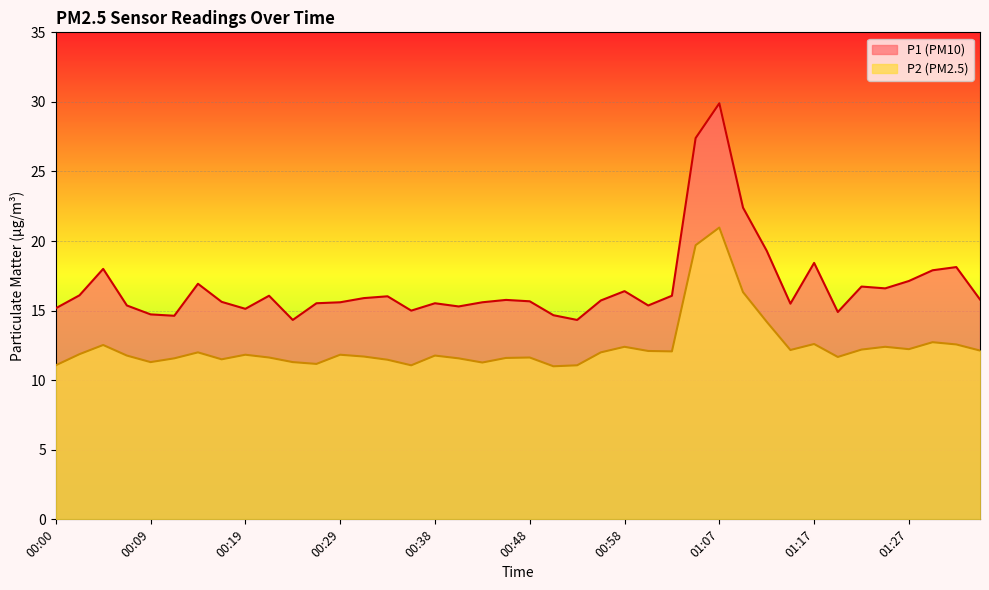

At which label is P2 closest to 15?

01:12